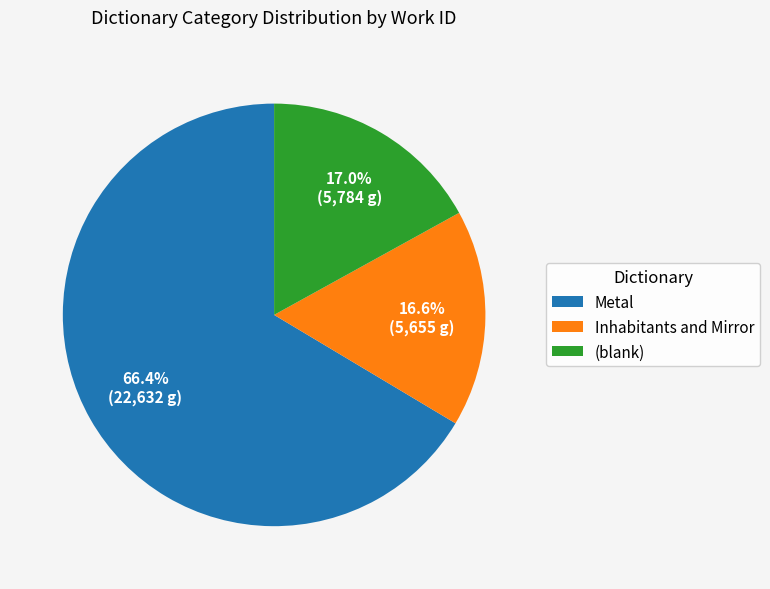

Is there any slice that represents more than half of the pie?

Yes